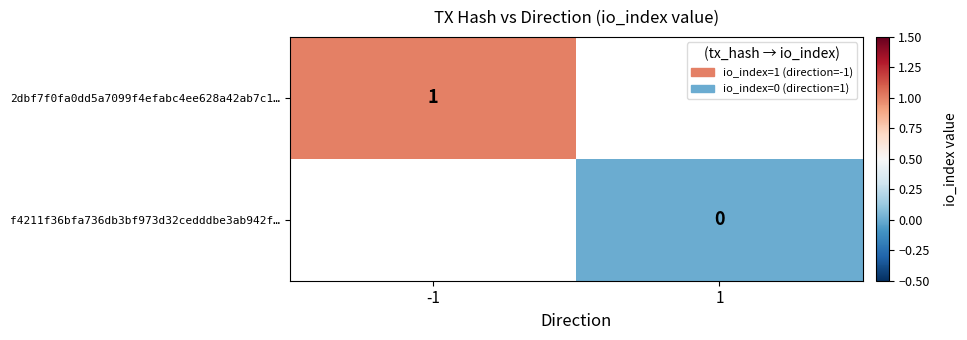

True or false: 2dbf7f0fa0dd5a7099f4efabc4ee628a42ab7c1… has a value of 0 at -1.

False